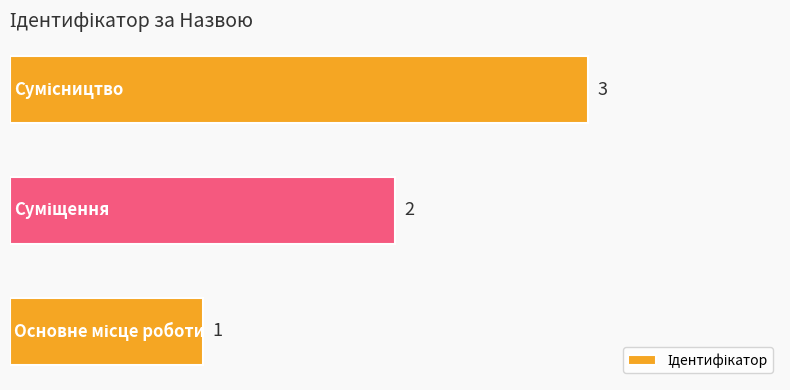

What is the sum of all values?

6